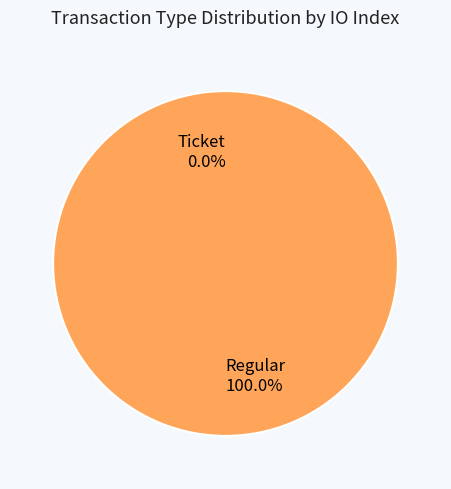

The Regular slice represents 100% of the pie. True or false?

True